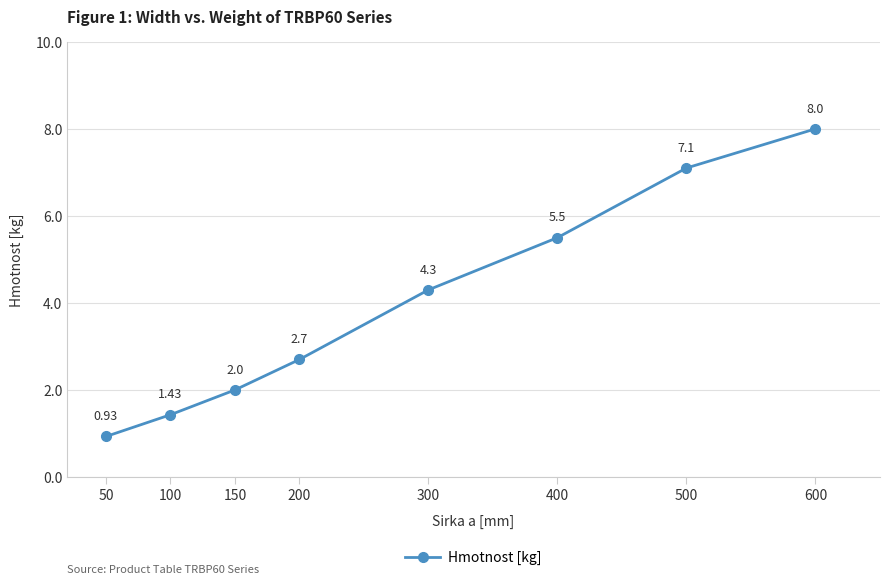

The chart shows a value of 4.3 at 300. True or false?

True